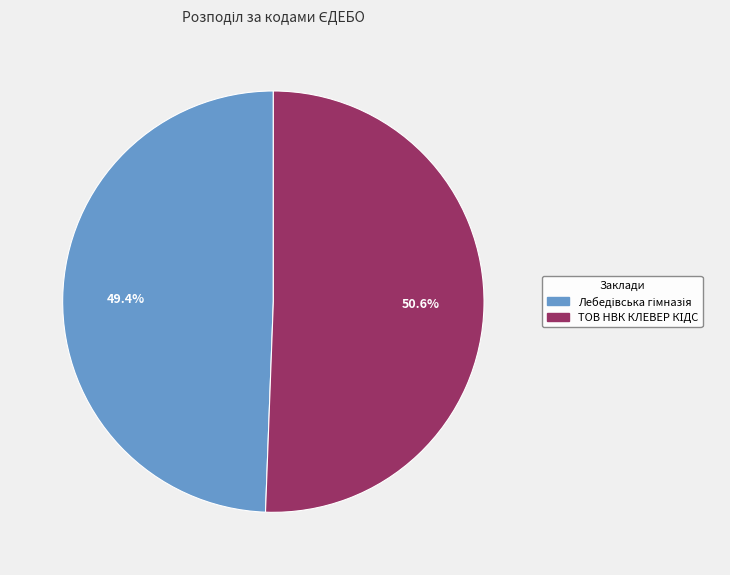

Which category has the biggest portion of the pie?

ТОВ НВК КЛЕВЕР КІДС